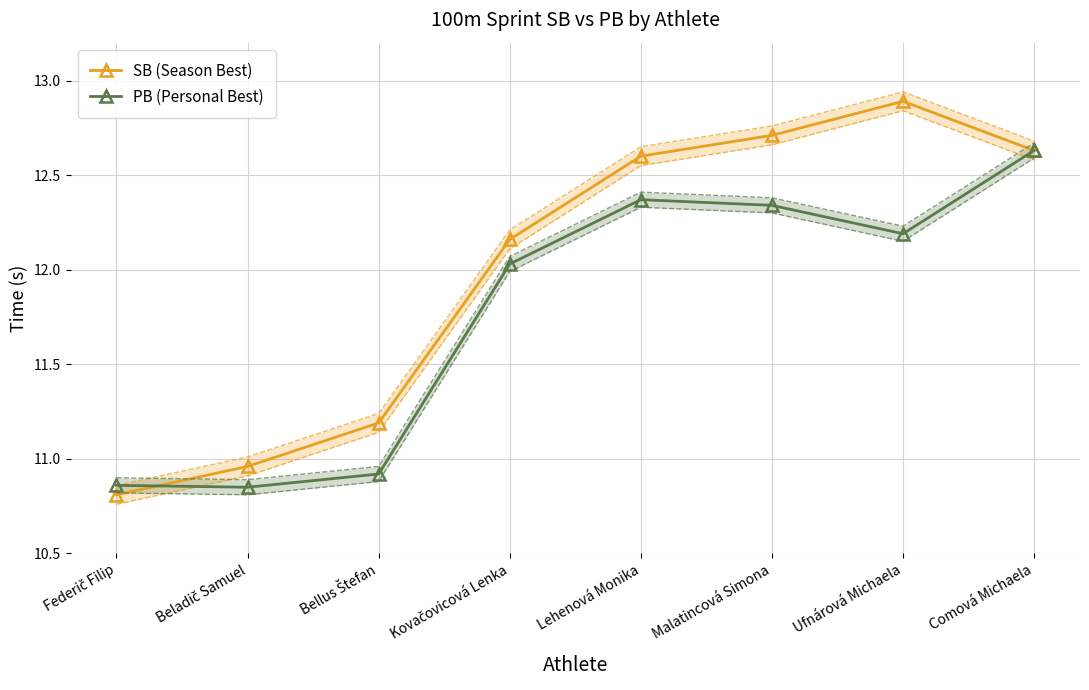

At which category does PB (Personal Best) reach its first local valley?

Beladič Samuel